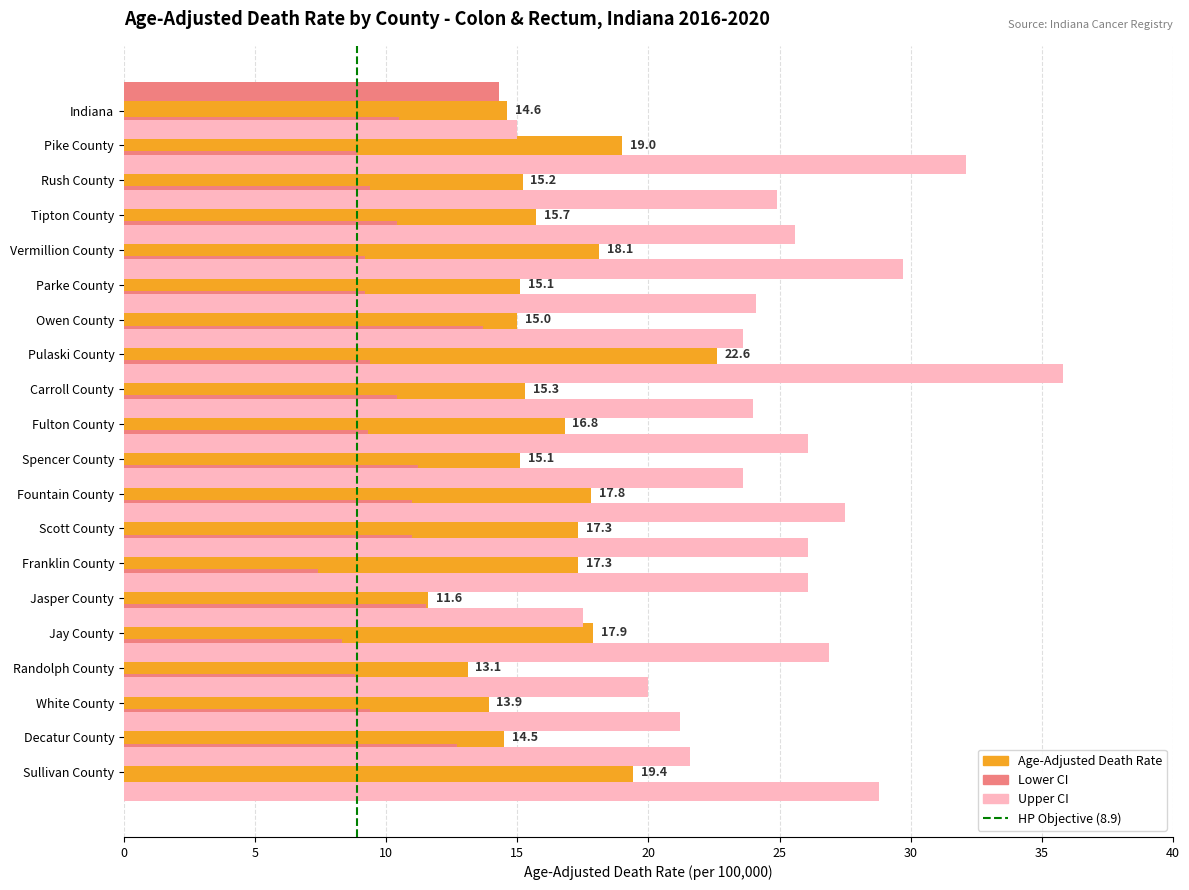

How many categories are shown in the chart?

20